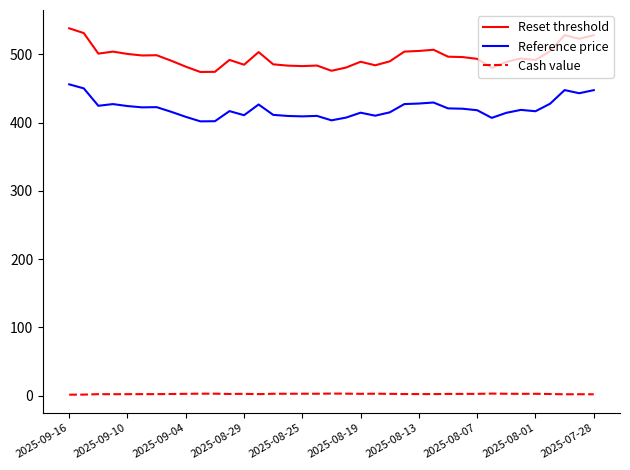

Which series has the widest spread of values?

Reset threshold